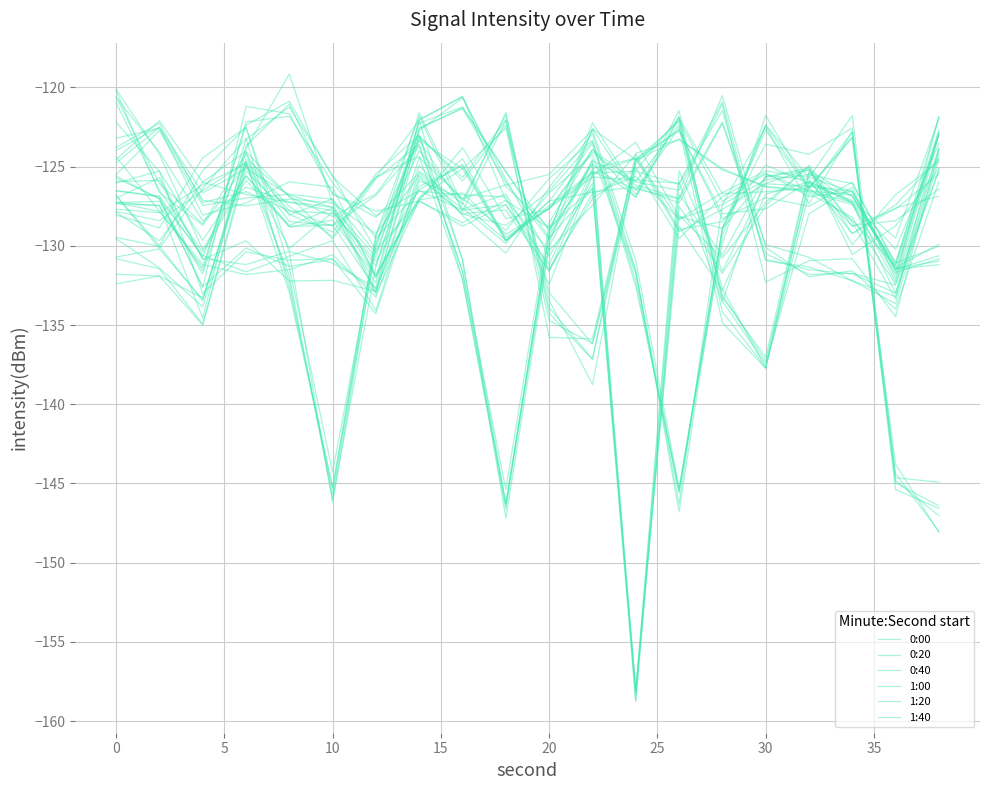

Which series has the largest total across all categories?

0:40